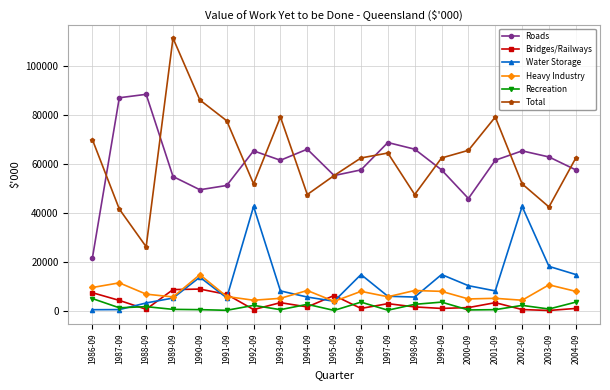

What is the label of the 9th point from the left?

1994-09